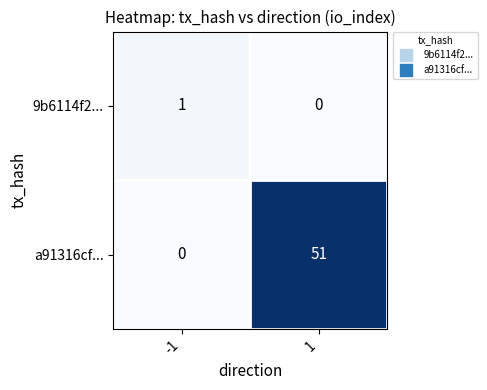

Count the number of categories in the chart.

2